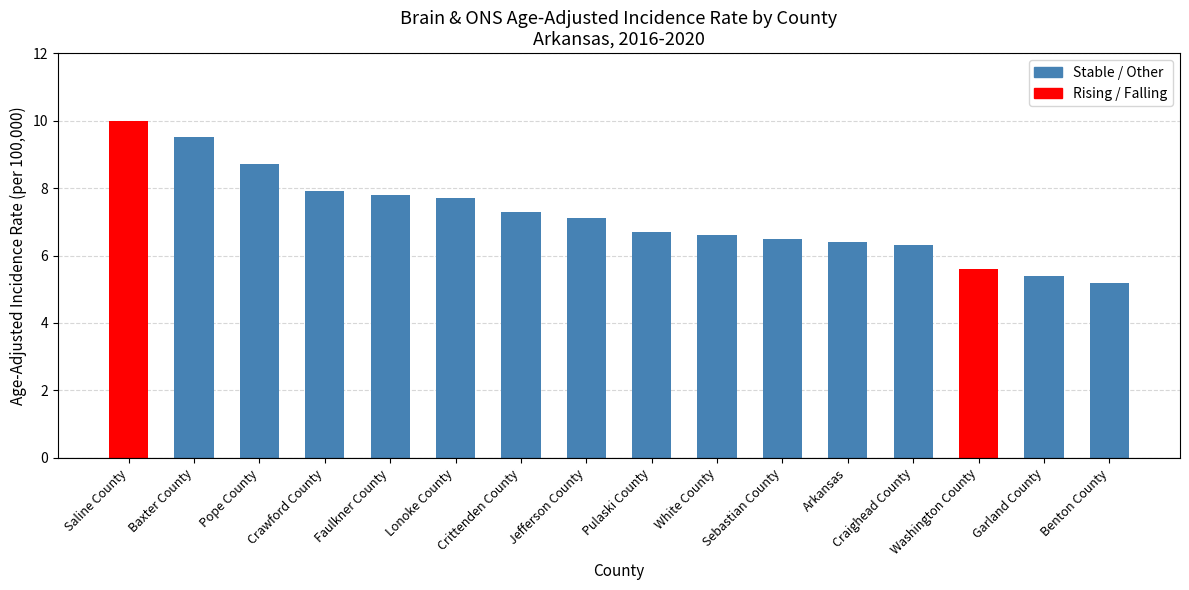

How many data points are less than 7?

8